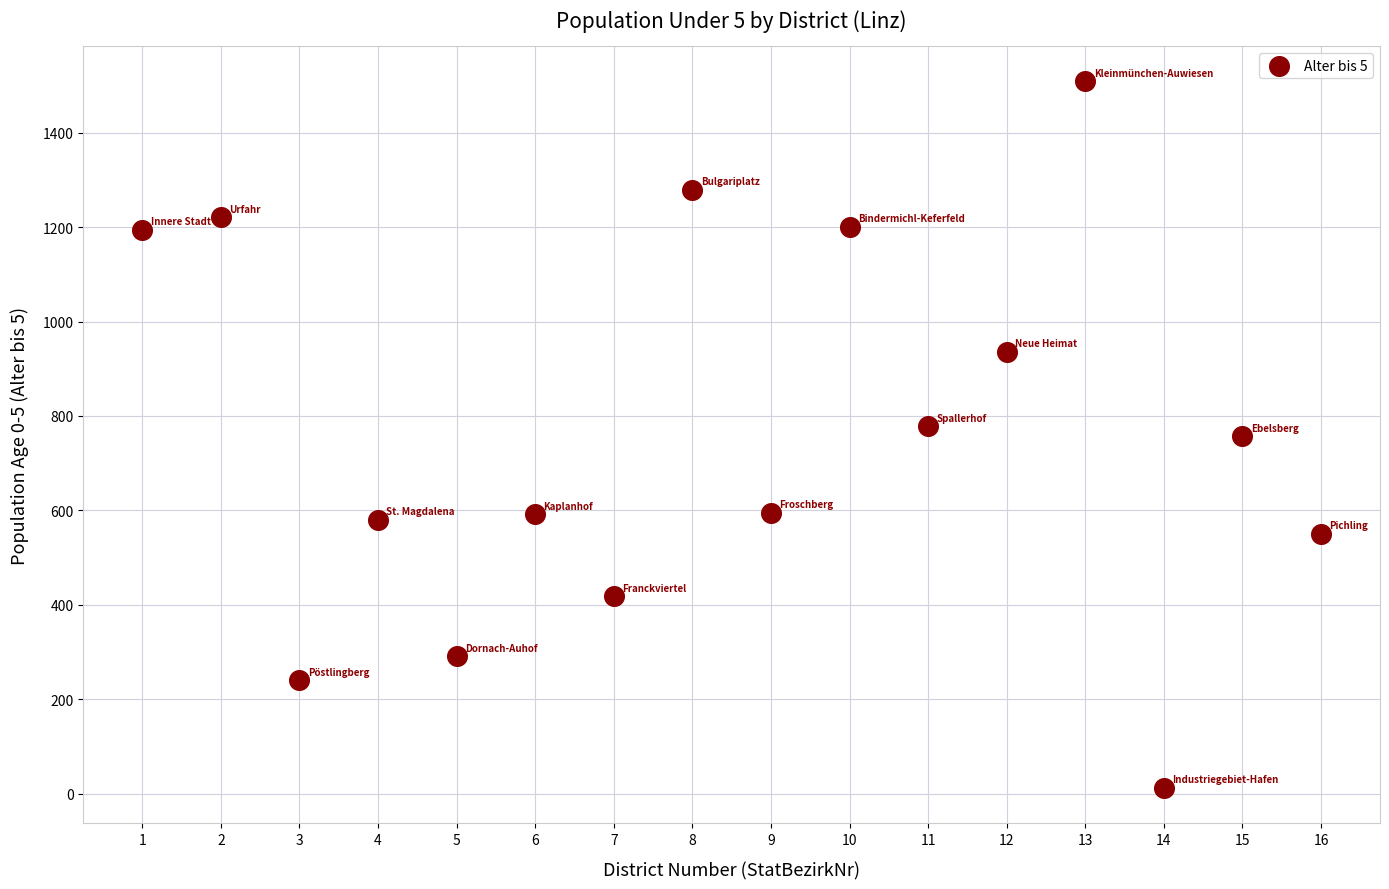

What is the range of Y values (max minus min)?

1497